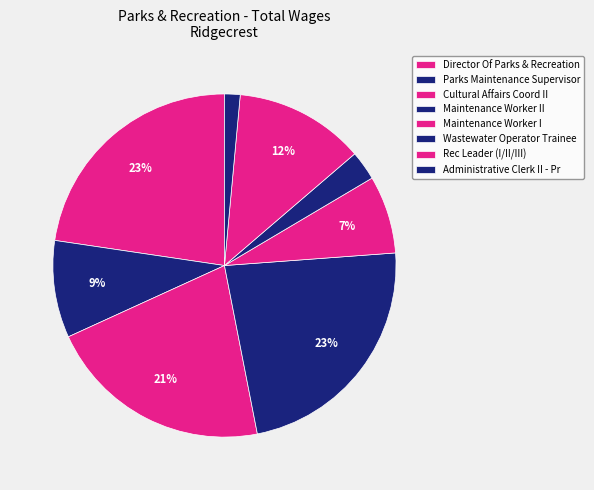

What percentage do Maintenance Worker II and Cultural Affairs Coord II together represent?

42.3%